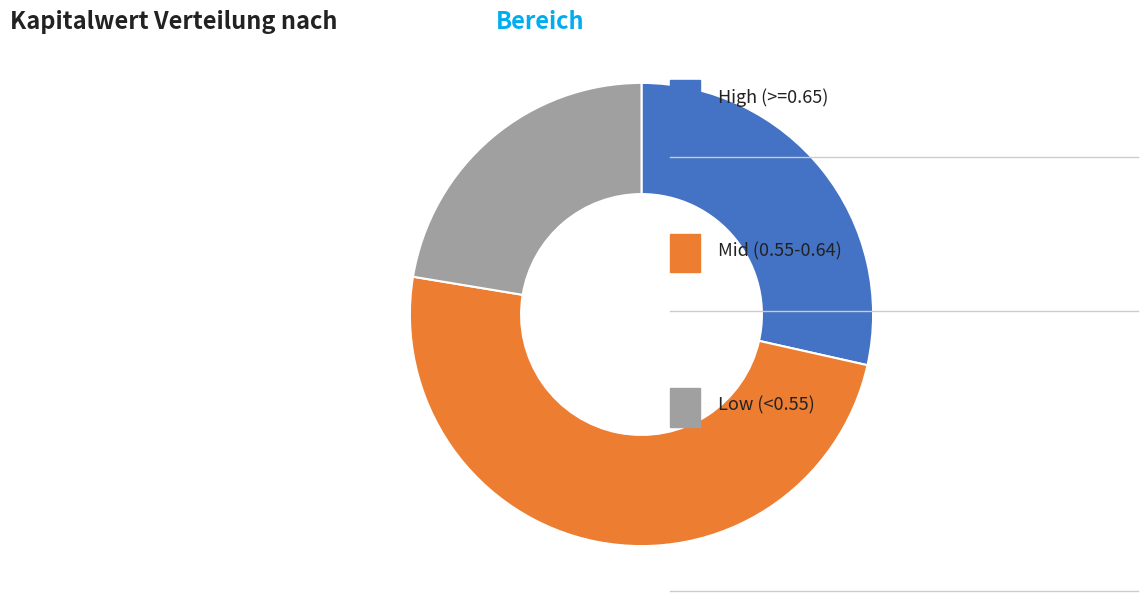

Does any single category account for the majority?

No